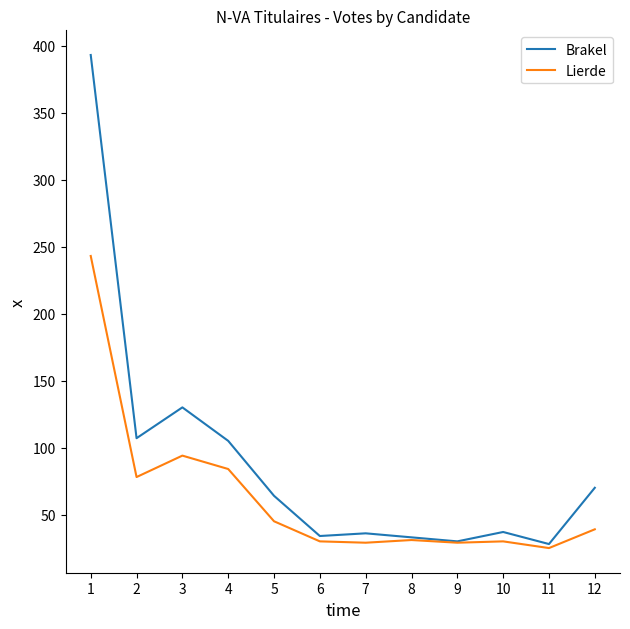

Which category has the highest value in the Brakel series?

1